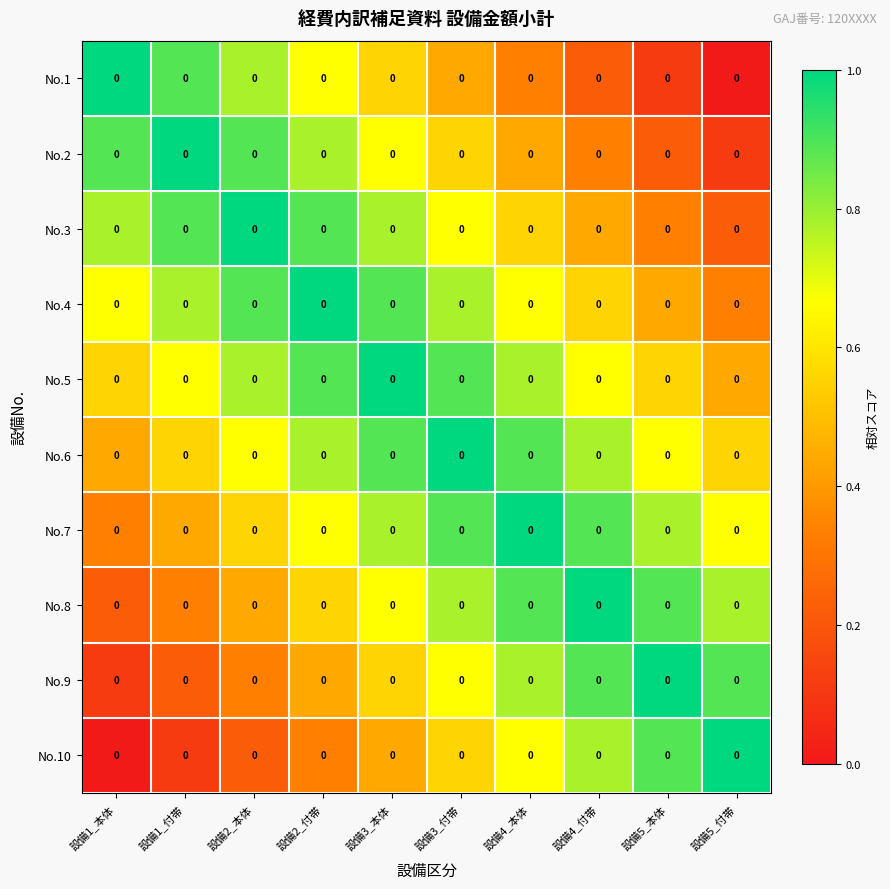

Reading left to right, extract all data points from this chart.

No.1: 設備1_本体=0.0	設備1_付帯=0.0	設備2_本体=0.0	設備2_付帯=0.0	設備3_本体=0.0	設備3_付帯=0.0	設備4_本体=0.0	設備4_付帯=0.0	設備5_本体=0.0	設備5_付帯=0.0
No.2: 設備1_本体=0.0	設備1_付帯=0.0	設備2_本体=0.0	設備2_付帯=0.0	設備3_本体=0.0	設備3_付帯=0.0	設備4_本体=0.0	設備4_付帯=0.0	設備5_本体=0.0	設備5_付帯=0.0
No.3: 設備1_本体=0.0	設備1_付帯=0.0	設備2_本体=0.0	設備2_付帯=0.0	設備3_本体=0.0	設備3_付帯=0.0	設備4_本体=0.0	設備4_付帯=0.0	設備5_本体=0.0	設備5_付帯=0.0
No.4: 設備1_本体=0.0	設備1_付帯=0.0	設備2_本体=0.0	設備2_付帯=0.0	設備3_本体=0.0	設備3_付帯=0.0	設備4_本体=0.0	設備4_付帯=0.0	設備5_本体=0.0	設備5_付帯=0.0
No.5: 設備1_本体=0.0	設備1_付帯=0.0	設備2_本体=0.0	設備2_付帯=0.0	設備3_本体=0.0	設備3_付帯=0.0	設備4_本体=0.0	設備4_付帯=0.0	設備5_本体=0.0	設備5_付帯=0.0
No.6: 設備1_本体=0.0	設備1_付帯=0.0	設備2_本体=0.0	設備2_付帯=0.0	設備3_本体=0.0	設備3_付帯=0.0	設備4_本体=0.0	設備4_付帯=0.0	設備5_本体=0.0	設備5_付帯=0.0
No.7: 設備1_本体=0.0	設備1_付帯=0.0	設備2_本体=0.0	設備2_付帯=0.0	設備3_本体=0.0	設備3_付帯=0.0	設備4_本体=0.0	設備4_付帯=0.0	設備5_本体=0.0	設備5_付帯=0.0
No.8: 設備1_本体=0.0	設備1_付帯=0.0	設備2_本体=0.0	設備2_付帯=0.0	設備3_本体=0.0	設備3_付帯=0.0	設備4_本体=0.0	設備4_付帯=0.0	設備5_本体=0.0	設備5_付帯=0.0
No.9: 設備1_本体=0.0	設備1_付帯=0.0	設備2_本体=0.0	設備2_付帯=0.0	設備3_本体=0.0	設備3_付帯=0.0	設備4_本体=0.0	設備4_付帯=0.0	設備5_本体=0.0	設備5_付帯=0.0
No.10: 設備1_本体=0.0	設備1_付帯=0.0	設備2_本体=0.0	設備2_付帯=0.0	設備3_本体=0.0	設備3_付帯=0.0	設備4_本体=0.0	設備4_付帯=0.0	設備5_本体=0.0	設備5_付帯=0.0